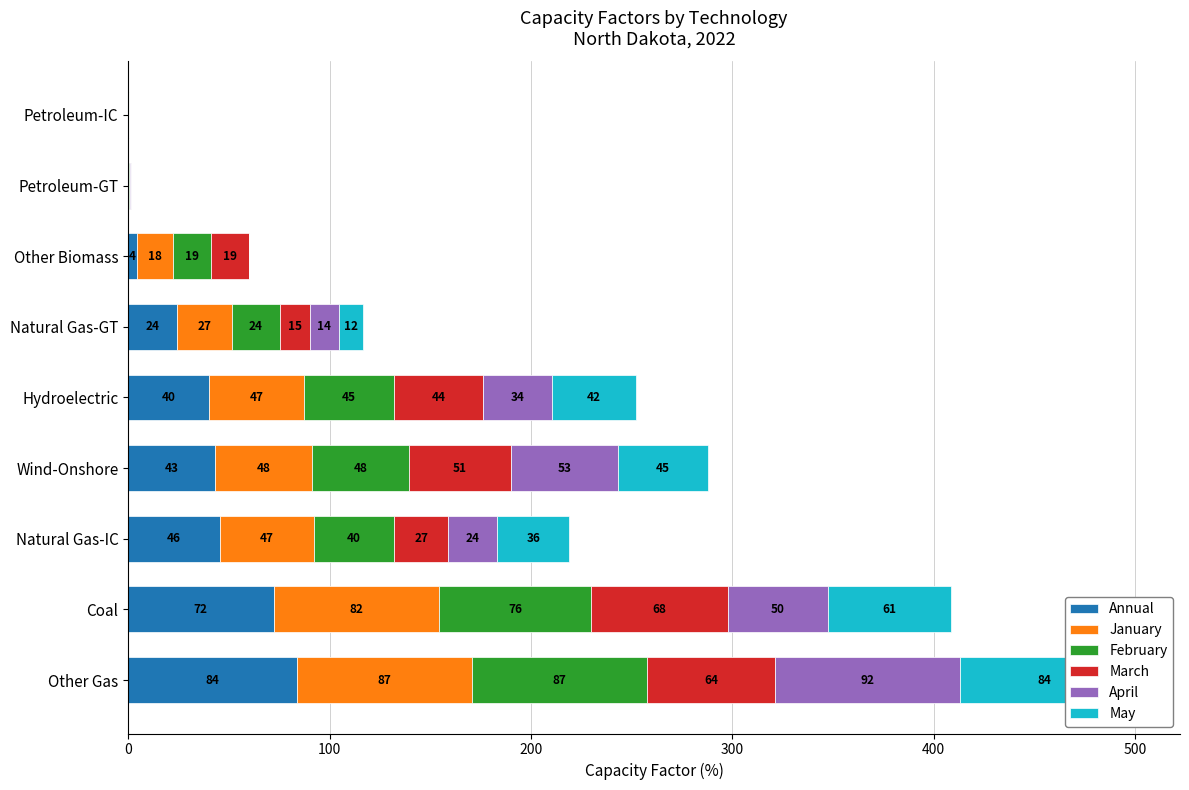

Reading left to right, extract all data points from this chart.

Annual: 84.0	72.2	45.5	42.9	40.1	24.4	4.5	0.2	0.1
January: 86.8	82.0	46.8	48.4	47.1	27.2	17.6	0.3	0.0
February: 86.7	75.8	39.8	48.1	44.9	23.7	18.9	0.3	0.1
March: 63.7	67.8	26.9	50.8	44.2	14.8	18.8	0.2	0.0
April: 91.7	49.7	24.2	52.8	34.2	14.4	0.0	0.2	0.0
May: 84.5	61.3	35.9	44.8	41.7	12.2	0.0	0.3	0.0